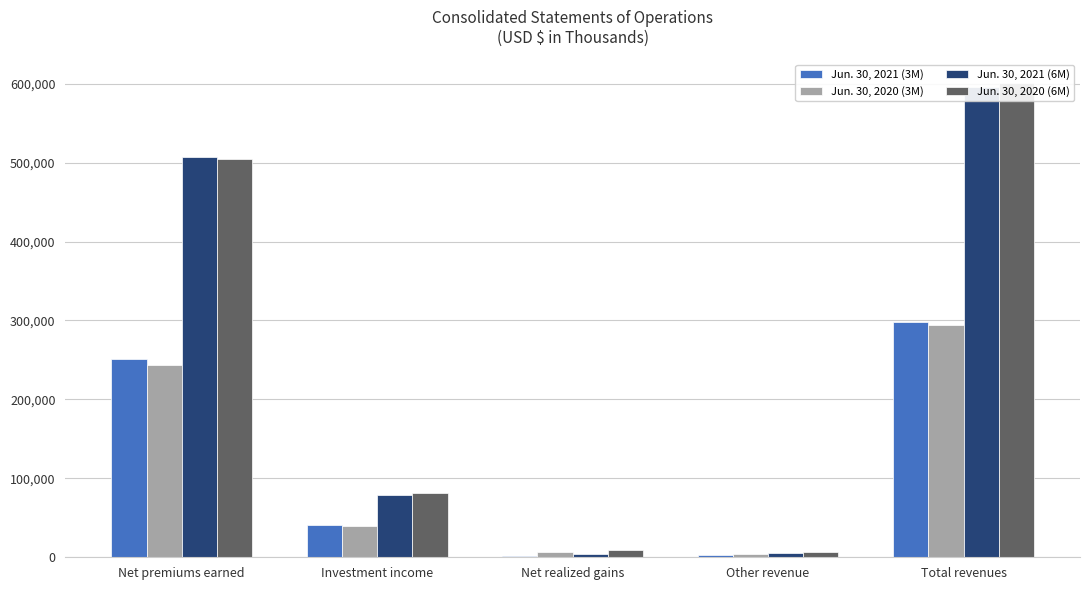

Is it true that Jun. 30, 2020 (3M) equals 293968 at Total revenues?

True